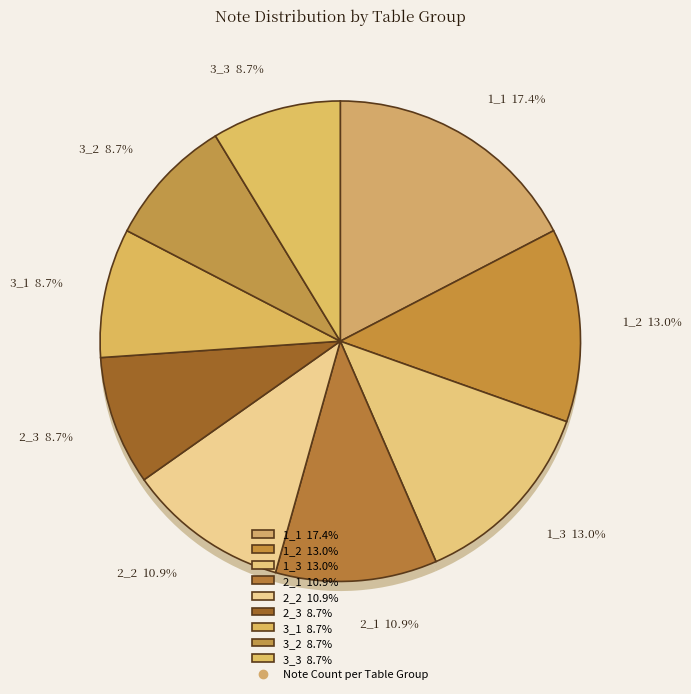

True or false: 3_1 accounts for 9% of the total.

True